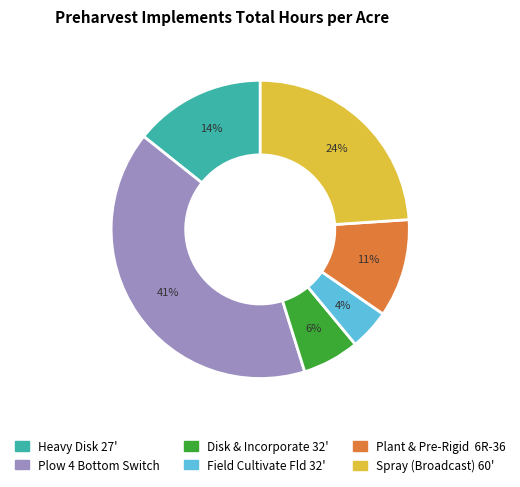

Rank the categories by value from lowest to highest.

Field Cultivate Fld 32', Disk & Incorporate 32', Plant & Pre-Rigid 6R-36, Heavy Disk 27', Spray (Broadcast) 60', Plow 4 Bottom Switch